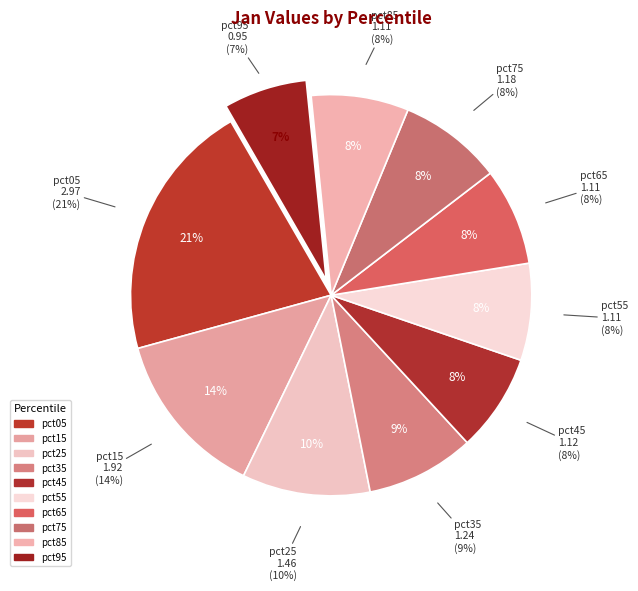

What percentage is the pct15 slice, to the nearest percent?

14%